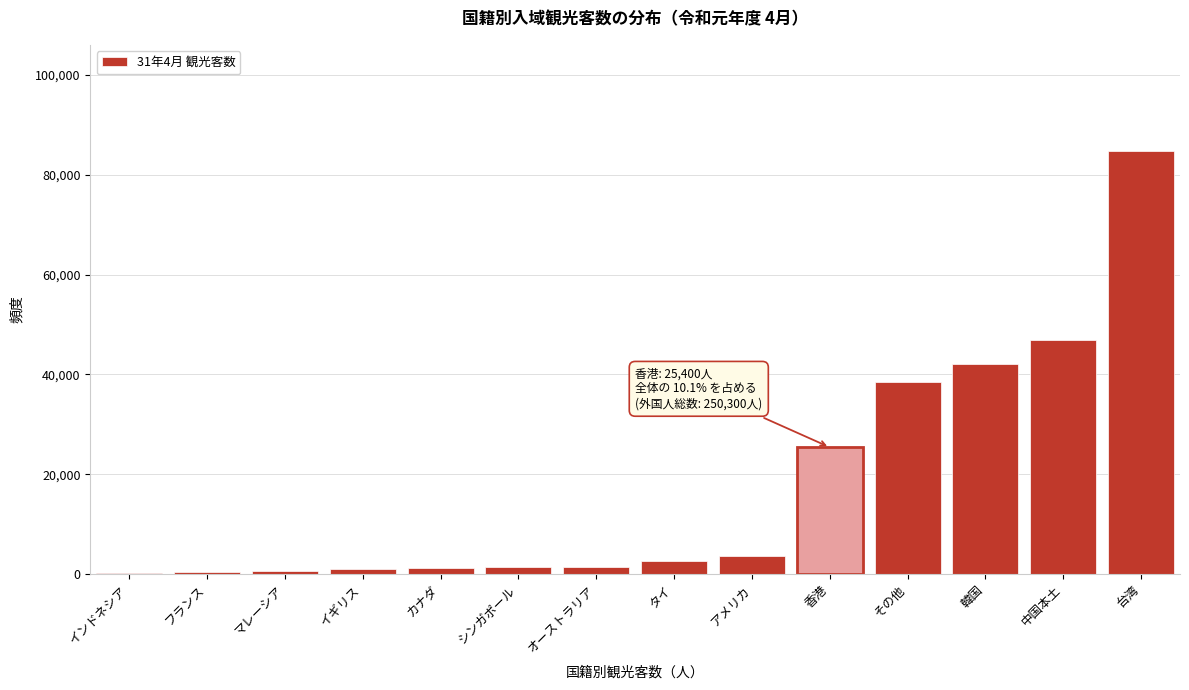

What is the sum of all values?

250300